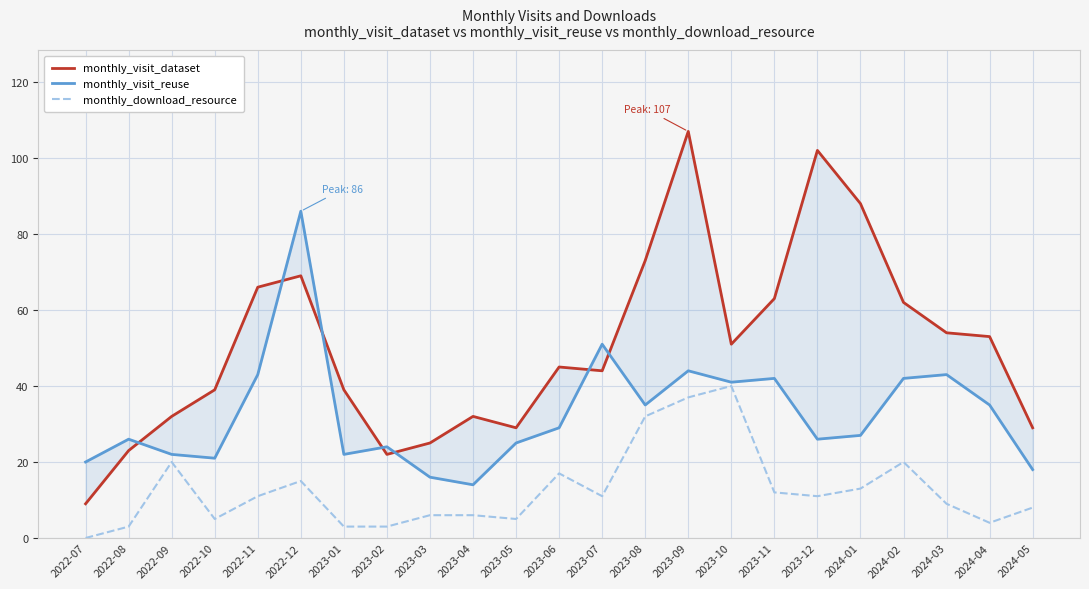

How many data points in monthly_download_resource are above 11?

9